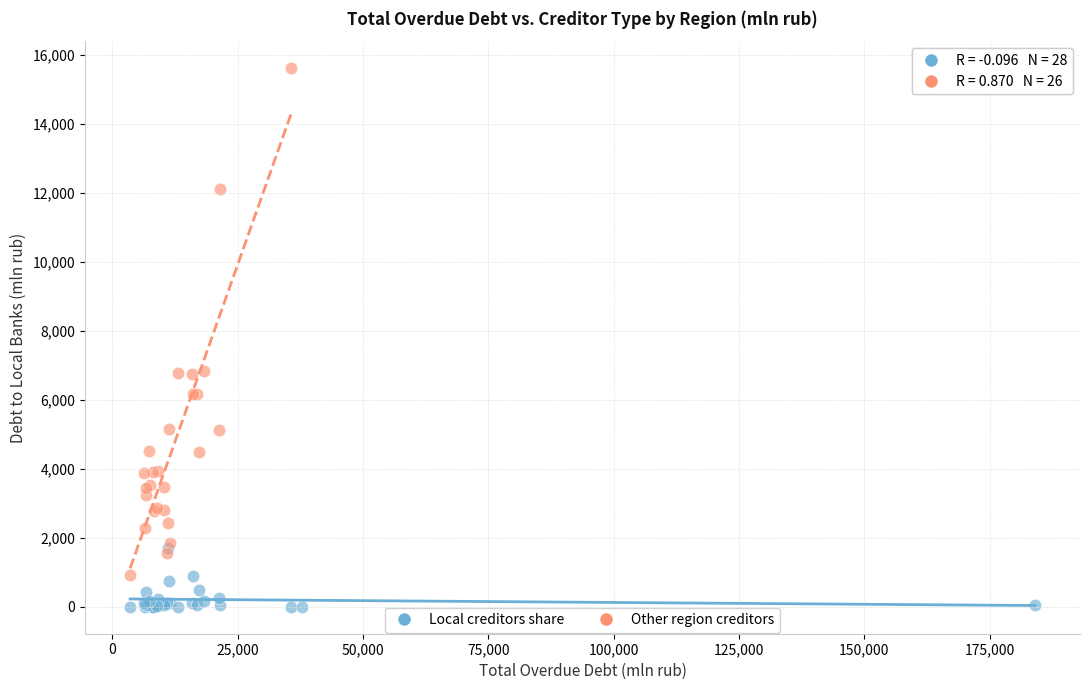

Which series reaches the maximum Y coordinate?

Other region creditors